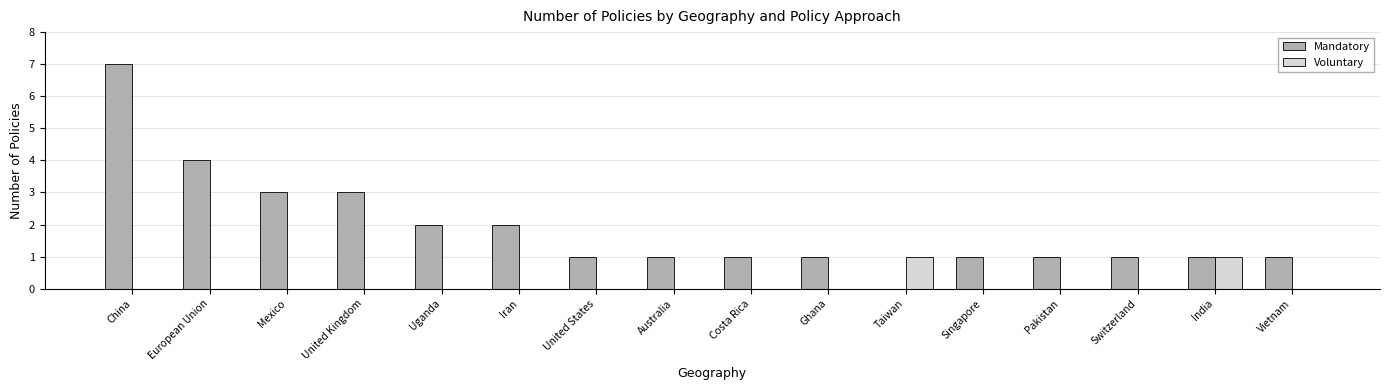

The value of Voluntary at Iran is 0. True or false?

True